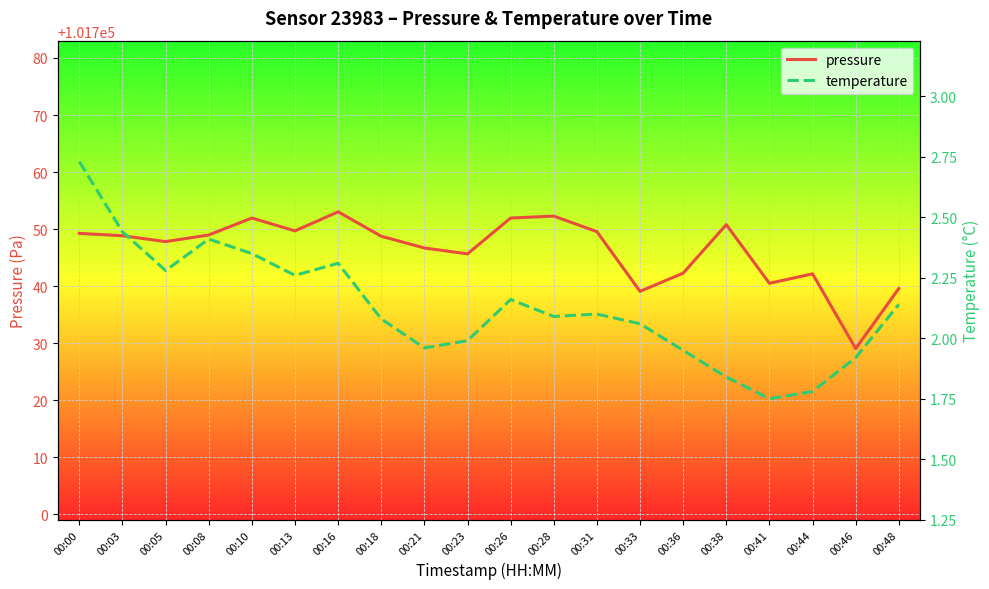

Between 00:13 and 00:21, which series saw the biggest shift?

pressure